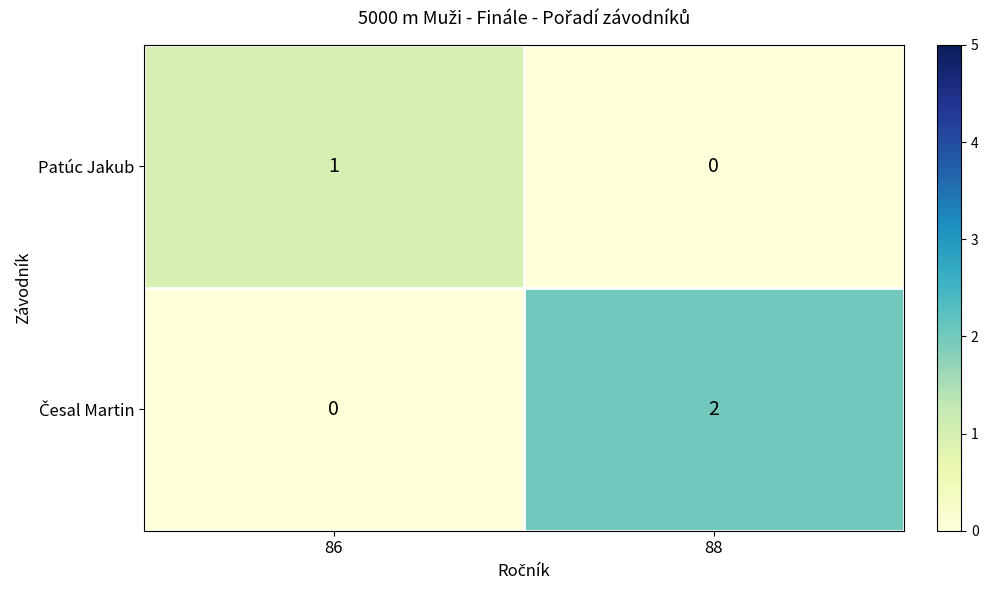

At which category is the sum across all series the highest?

88